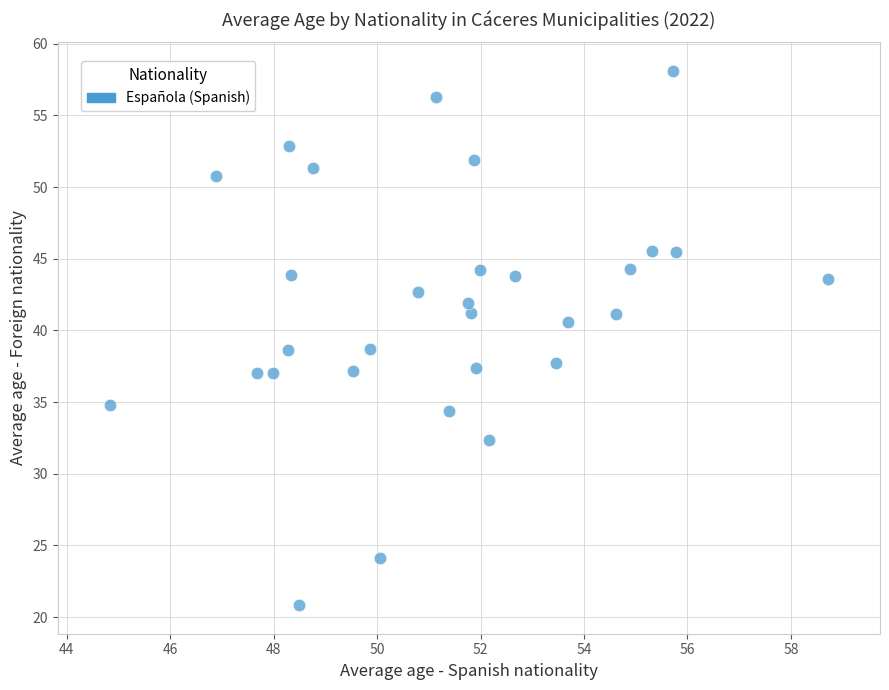

What is the range of X values (max minus min)?

13.9